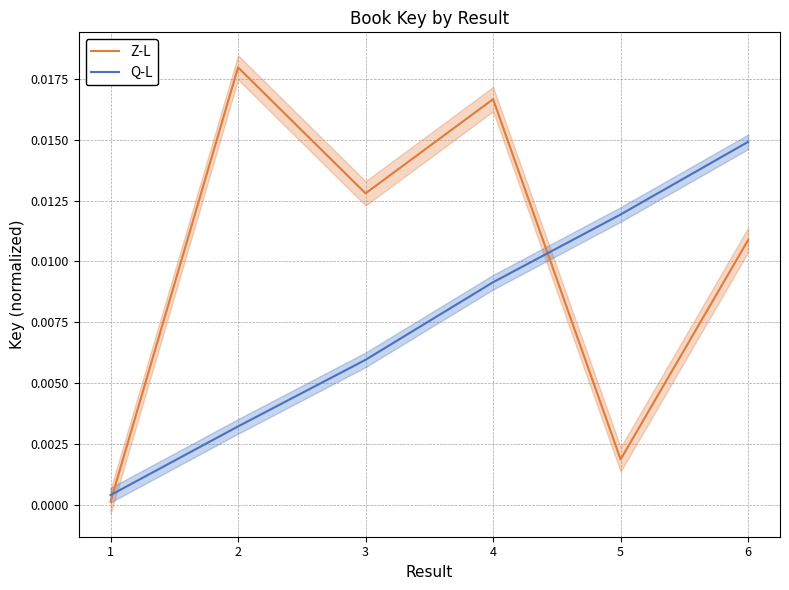

After their last crossing, which series has the higher values: Z-L or Q-L?

Q-L